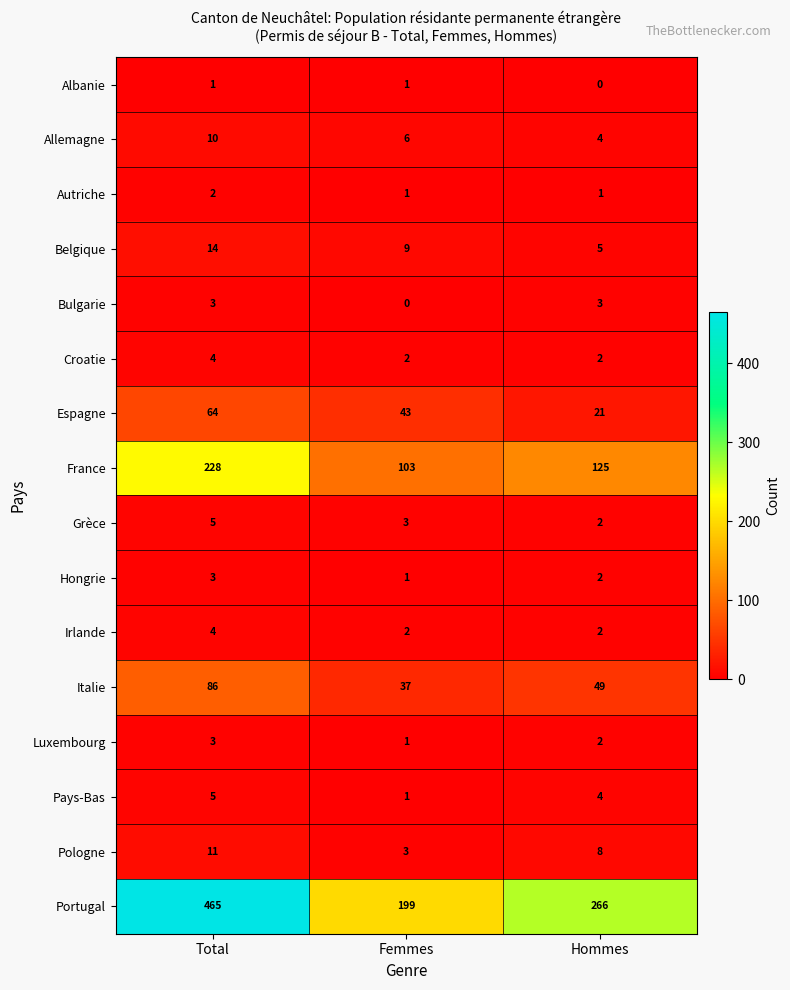

What is the average value of the Portugal series?

310